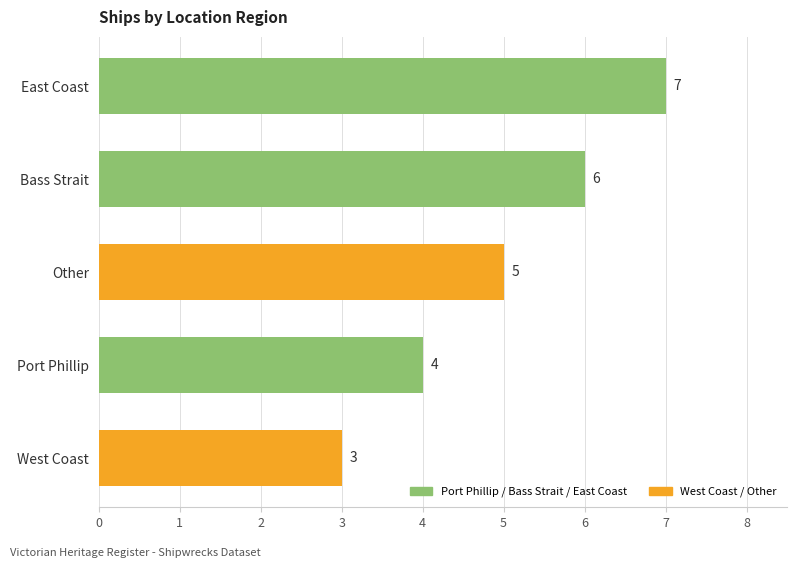

What is the approximate value at West Coast?

3